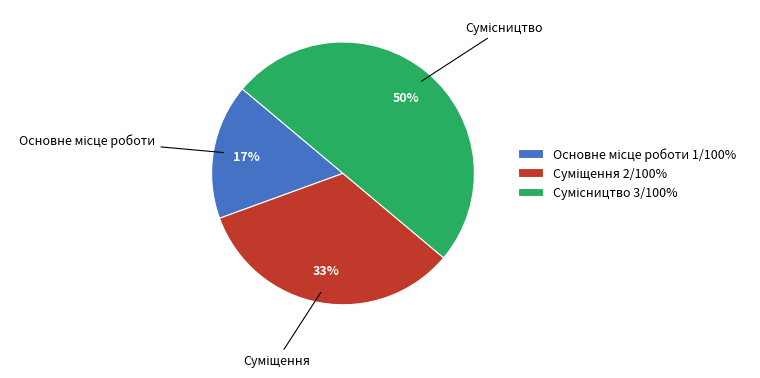

How many segments does this pie chart have?

3